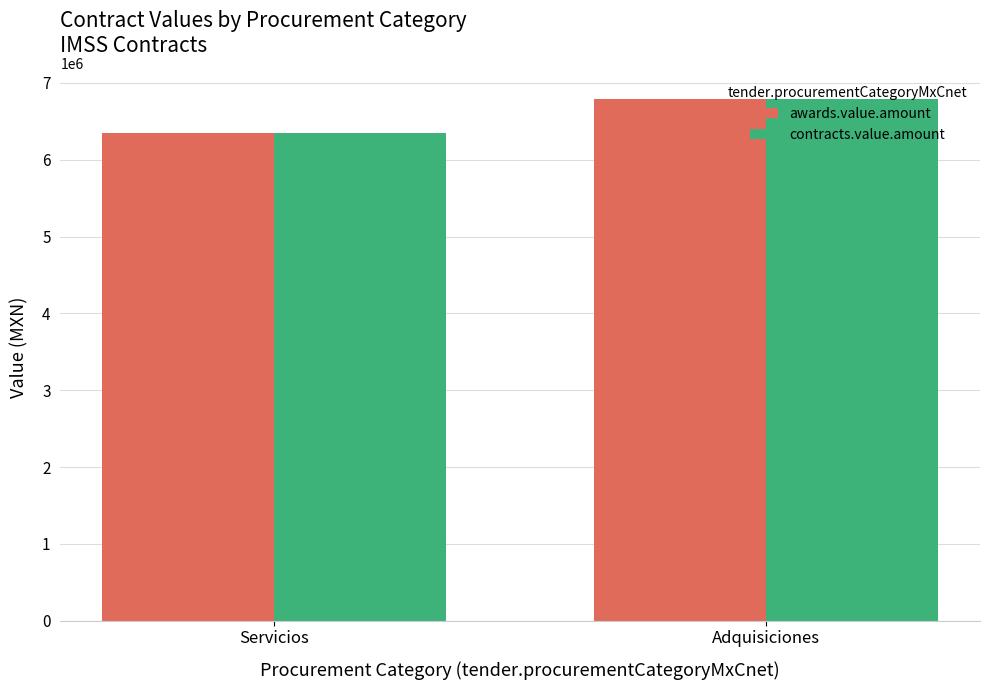

List the labels in order of contracts.value.amount value, largest first.

Adquisiciones, Servicios